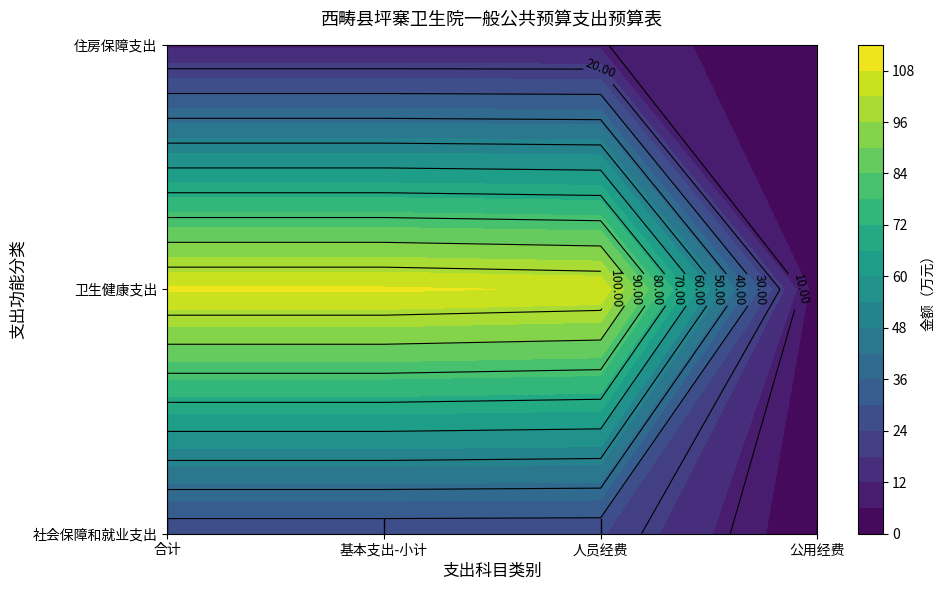

Where is 住房保障支出 nearest to the value 5?

公用经费